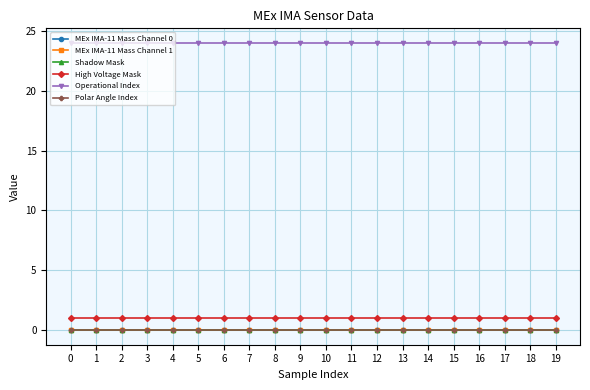

Reading right to left, transcribe all the data shown in this chart.

MEx IMA-11 Mass Channel 0: 19=0	18=0	17=0	16=0	15=0	14=0	13=0	12=0	11=0	10=0	9=0	8=0	7=0	6=0	5=0	4=0	3=0	2=0	1=0	0=0
MEx IMA-11 Mass Channel 1: 19=0	18=0	17=0	16=0	15=0	14=0	13=0	12=0	11=0	10=0	9=0	8=0	7=0	6=0	5=0	4=0	3=0	2=0	1=0	0=0
Shadow Mask: 19=0	18=0	17=0	16=0	15=0	14=0	13=0	12=0	11=0	10=0	9=0	8=0	7=0	6=0	5=0	4=0	3=0	2=0	1=0	0=0
High Voltage Mask: 19=1	18=1	17=1	16=1	15=1	14=1	13=1	12=1	11=1	10=1	9=1	8=1	7=1	6=1	5=1	4=1	3=1	2=1	1=1	0=1
Operational Index: 19=24	18=24	17=24	16=24	15=24	14=24	13=24	12=24	11=24	10=24	9=24	8=24	7=24	6=24	5=24	4=24	3=24	2=24	1=24	0=24
Polar Angle Index: 19=0	18=0	17=0	16=0	15=0	14=0	13=0	12=0	11=0	10=0	9=0	8=0	7=0	6=0	5=0	4=0	3=0	2=0	1=0	0=0